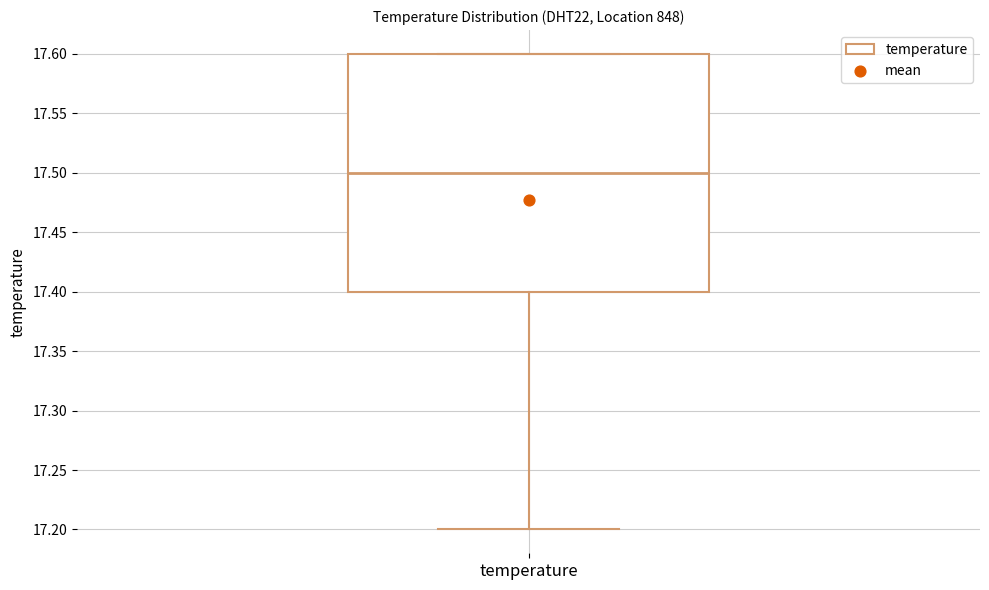

Transcribe this box plot: give where the median line is, the range the box spans, and where the two whiskers end, as read against the y-axis. The values are not printed on the chart, so give them approximately, as read against the axis.

median 17.5, box 17.4 to 17.6, whiskers 17.2 to 17.6